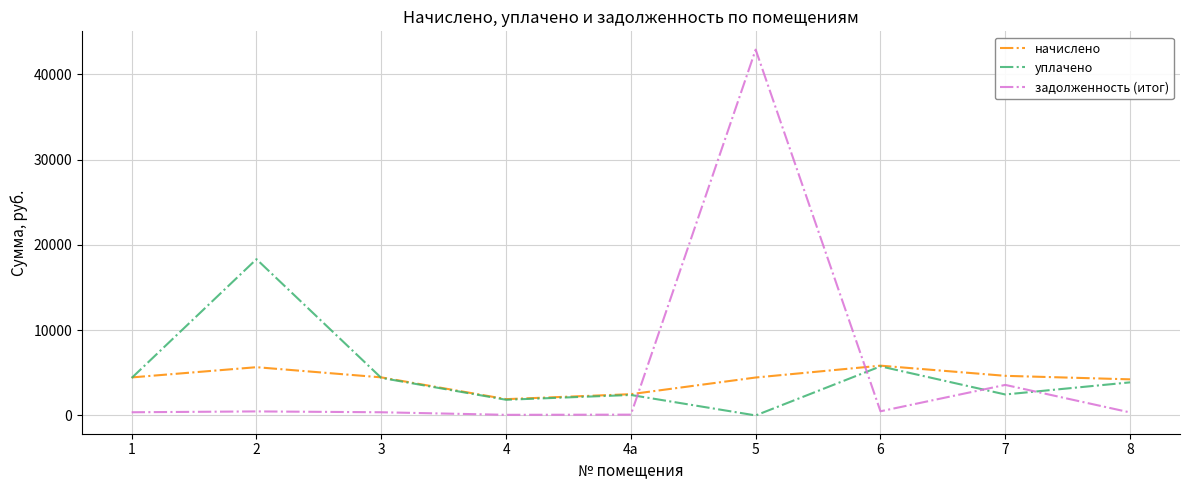

How many times do задолженность (итог) and начислено cross each other?

2